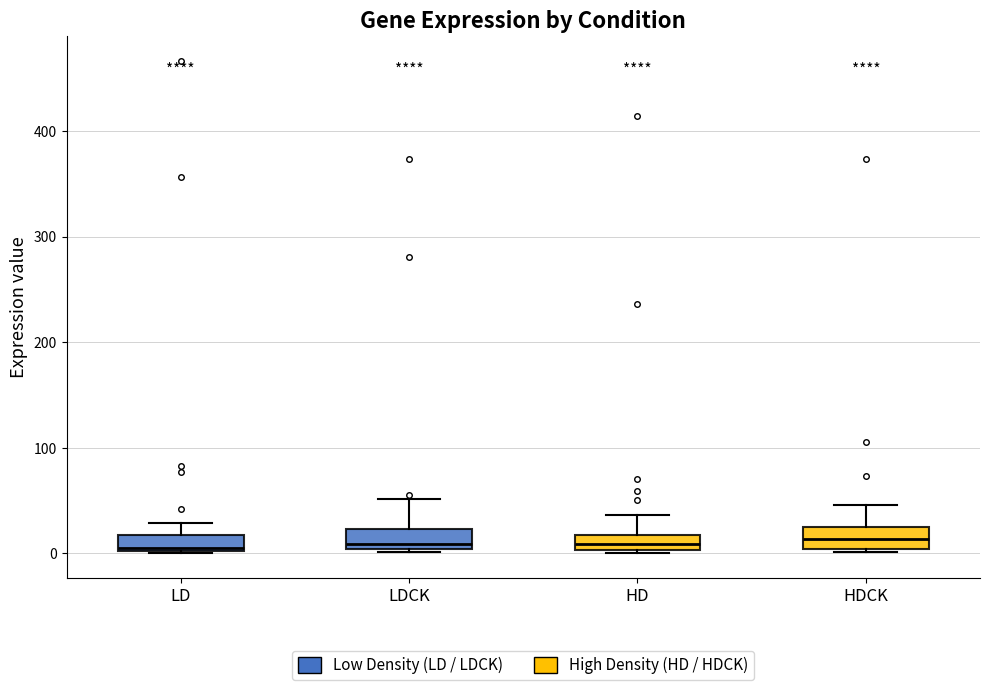

Where does the upper whisker of the box for LD end on the y-axis? The values are not printed on the chart, so give them approximately, as read against the axis.

30